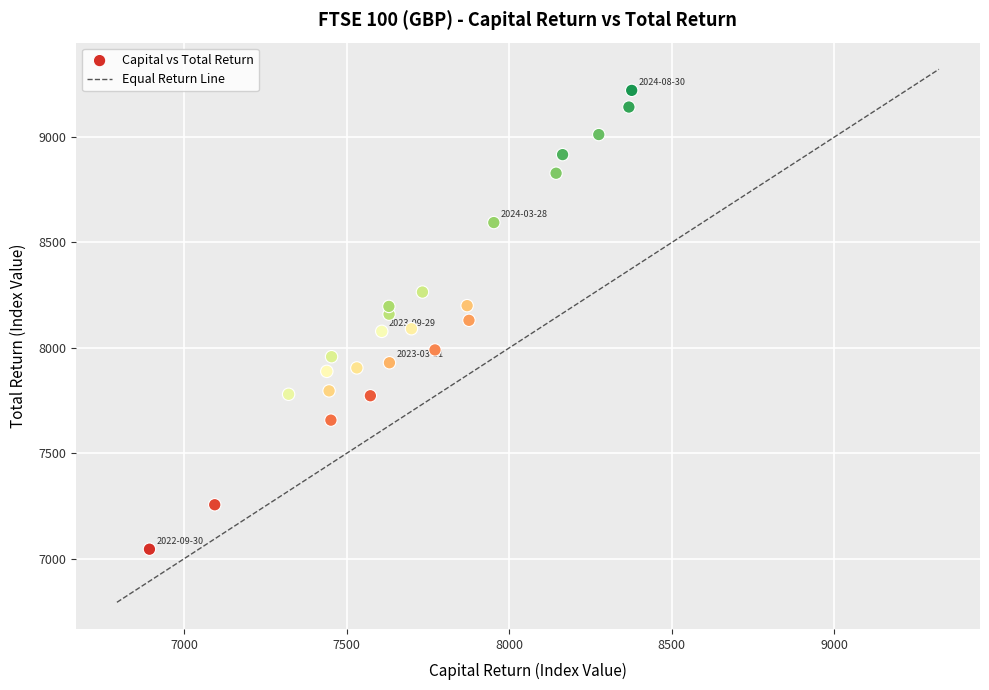

What is the range of Y values (max minus min)?

2175.6